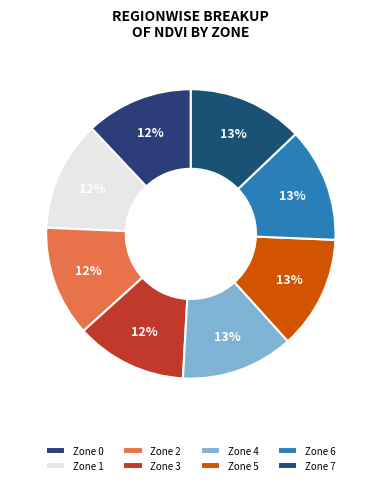

The Zone 2 slice represents 1% of the pie. True or false?

False